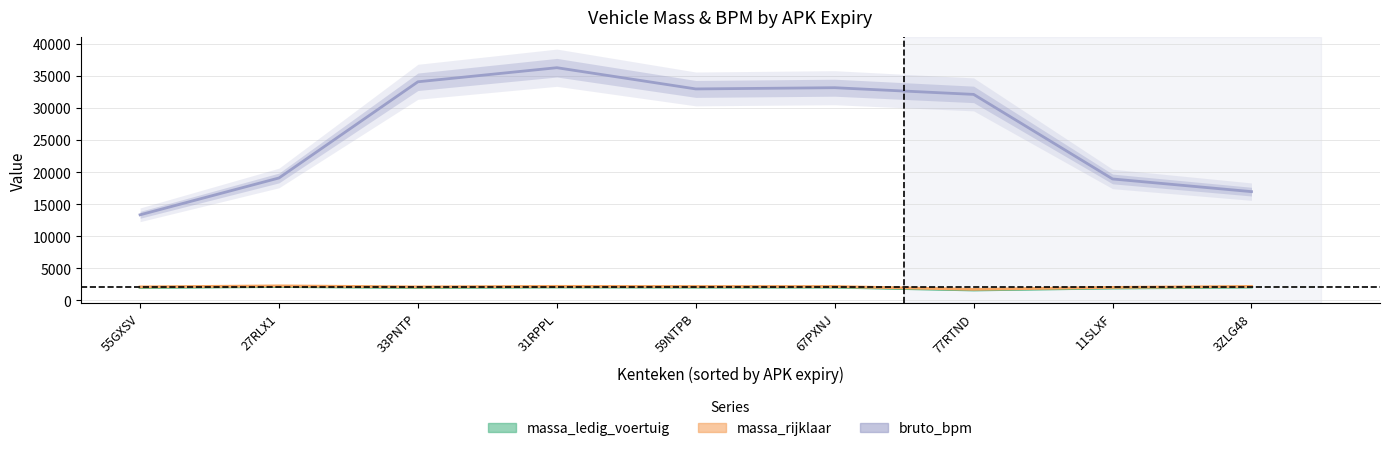

True or false: massa_rijklaar has a value of 2275 at 27RLX1.

True